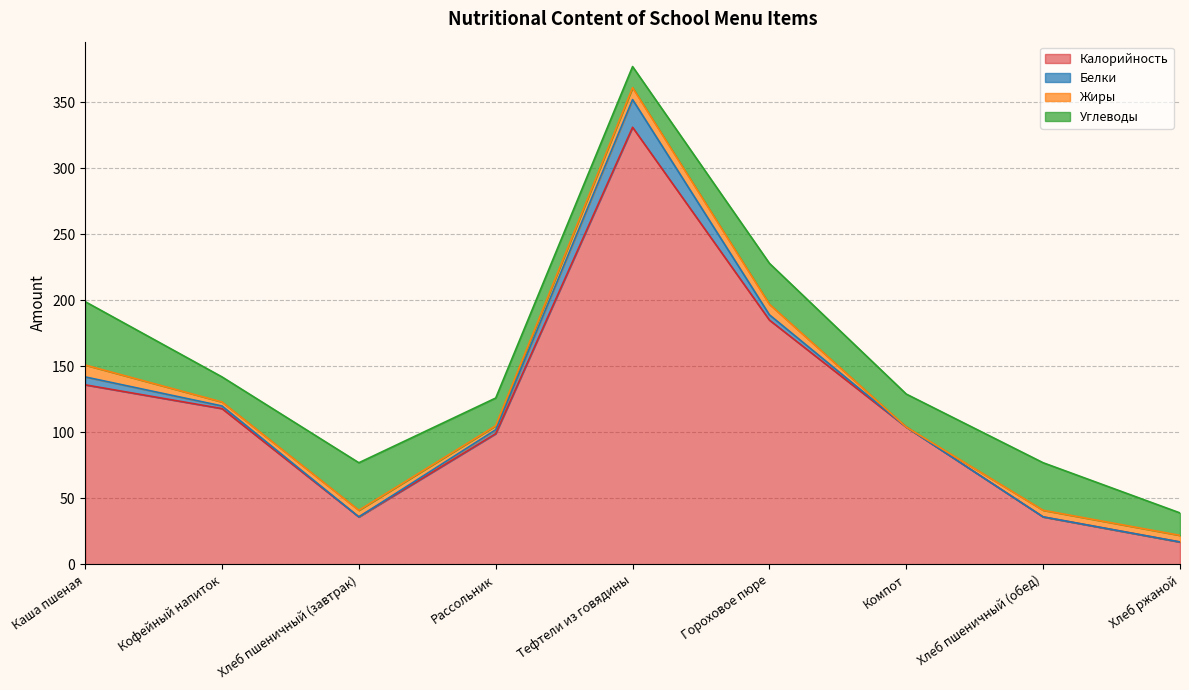

True or false: Белки and Калорийность cross at least once.

False